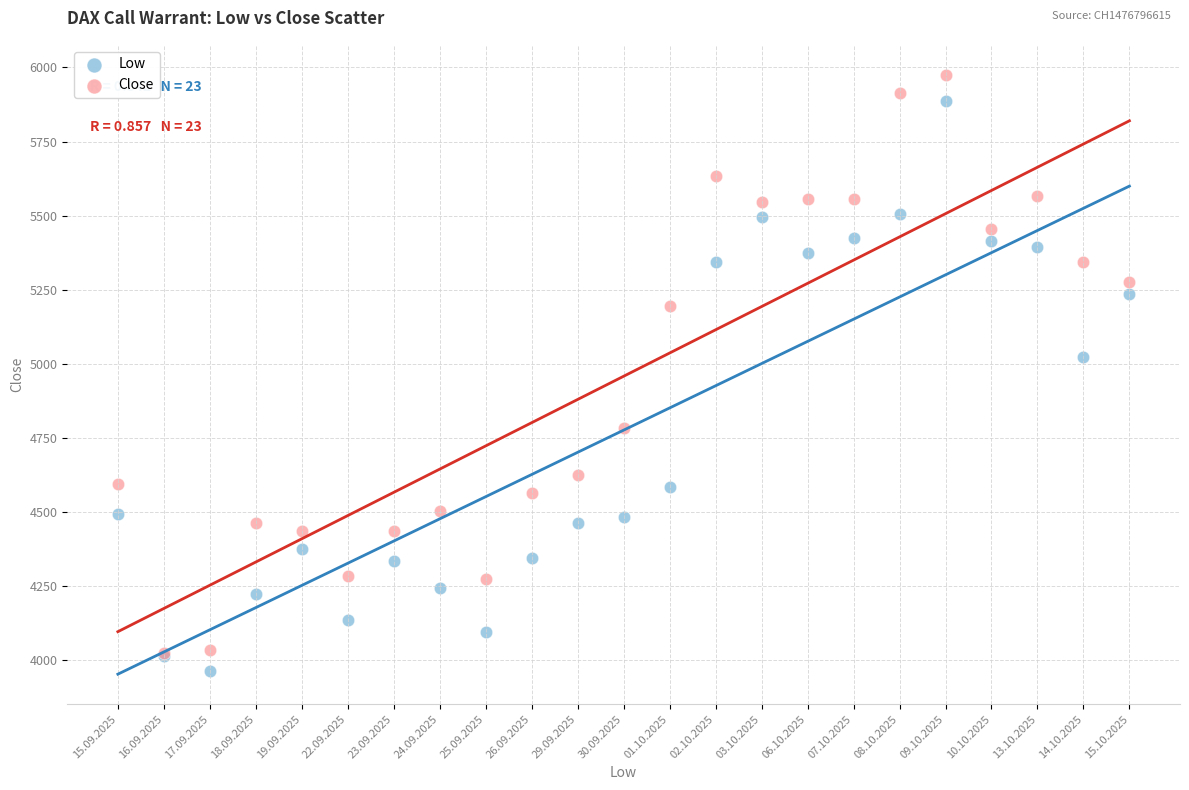

In the Low series, what Y value is closest to 4925?

5025